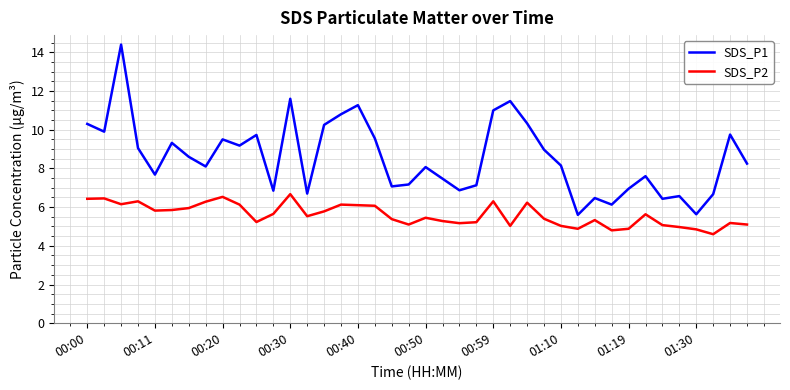

What are all the series names shown in the legend?

SDS_P1, SDS_P2